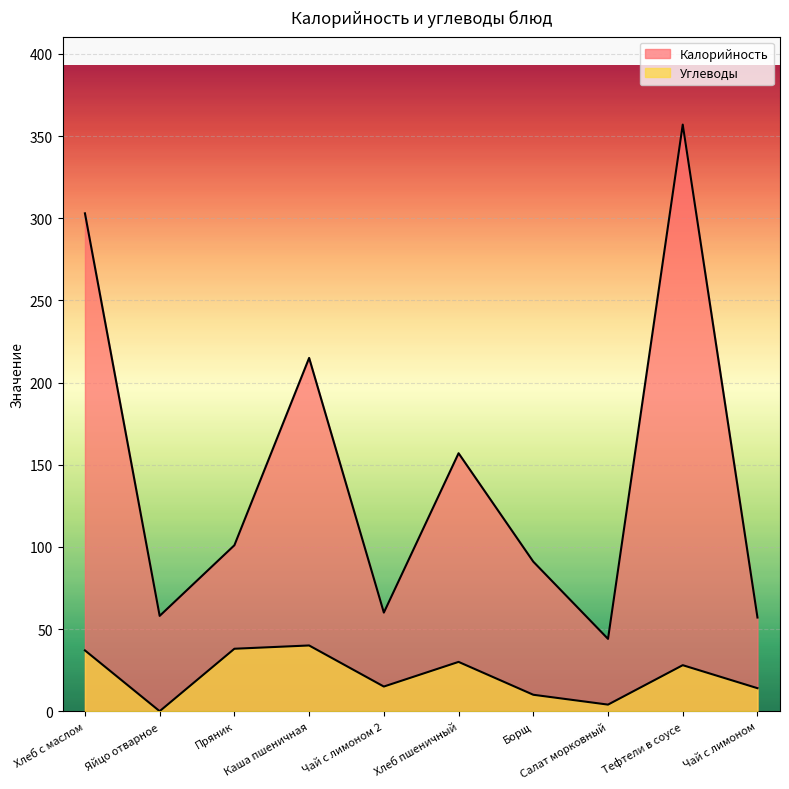

What is the total value across all series at Чай с лимоном 2?

75